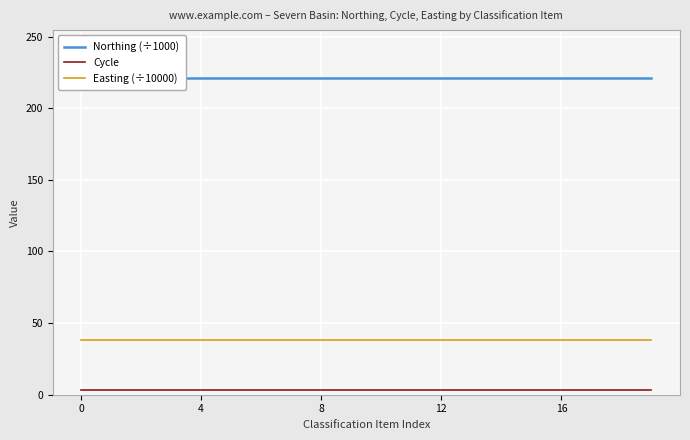

The value of Easting (÷10000) at 12 is 37.9. True or false?

True